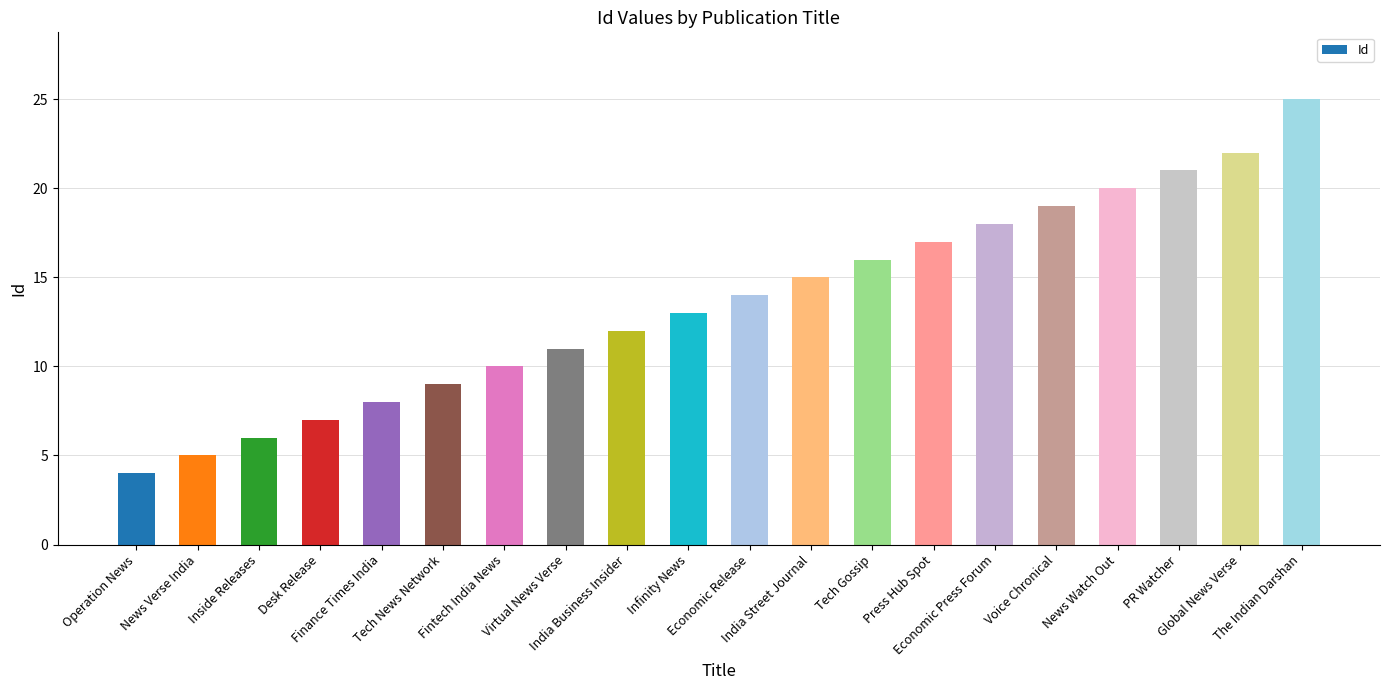

Does the chart contain stacked bars?

No